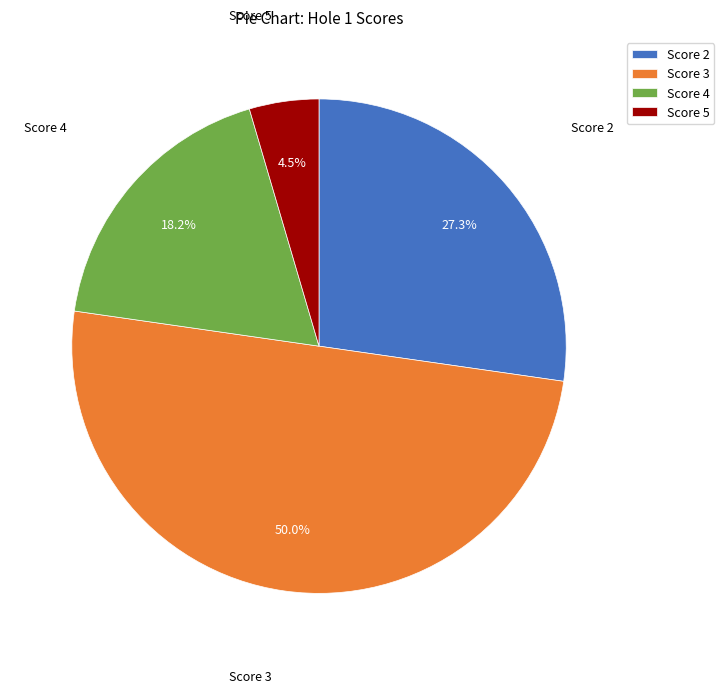

Does Score 4 represent more than half of the total?

No